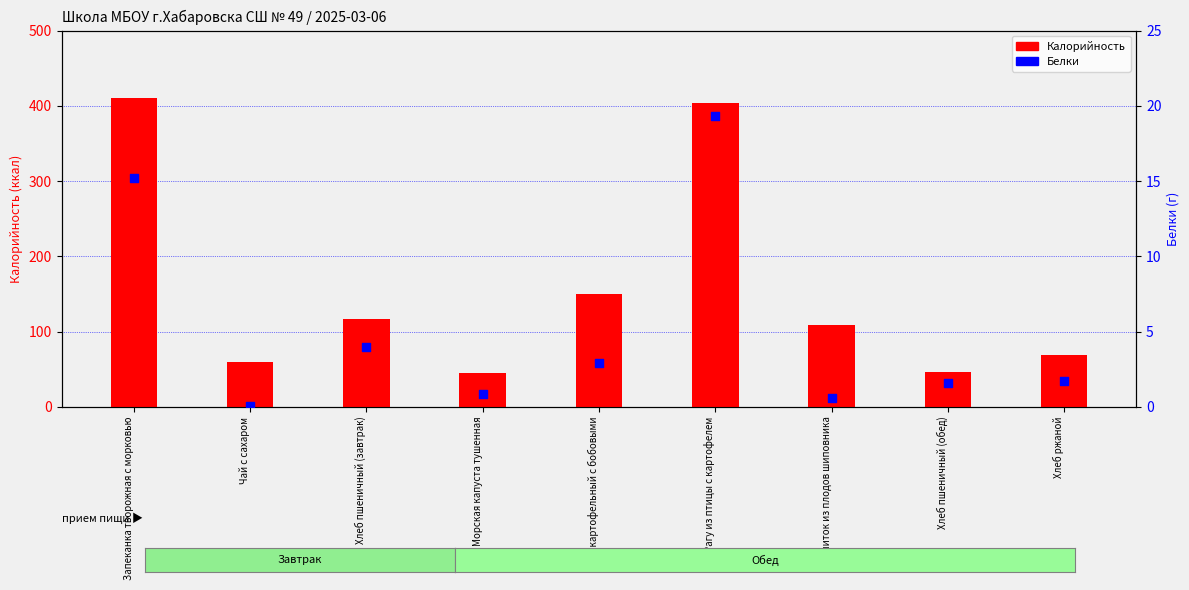

Is the value of Калорийность at Хлеб пшеничный (завтрак) greater than the value of Белки at Хлеб пшеничный (обед)?

Yes